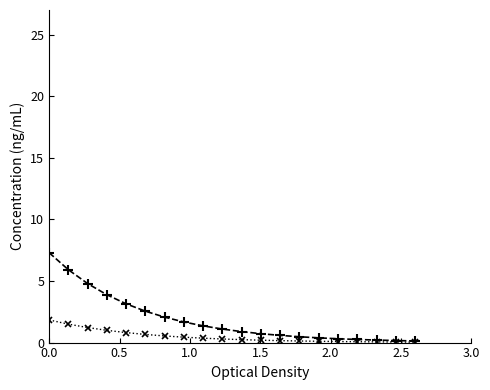

What is the maximum value shown in the chart?

7.3